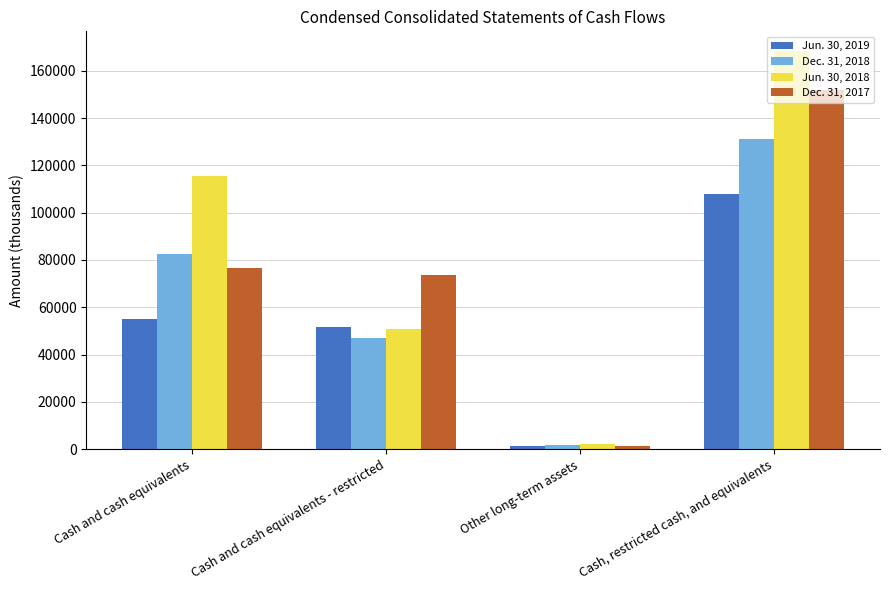

What position from the right is Cash, restricted cash, and equivalents?

1